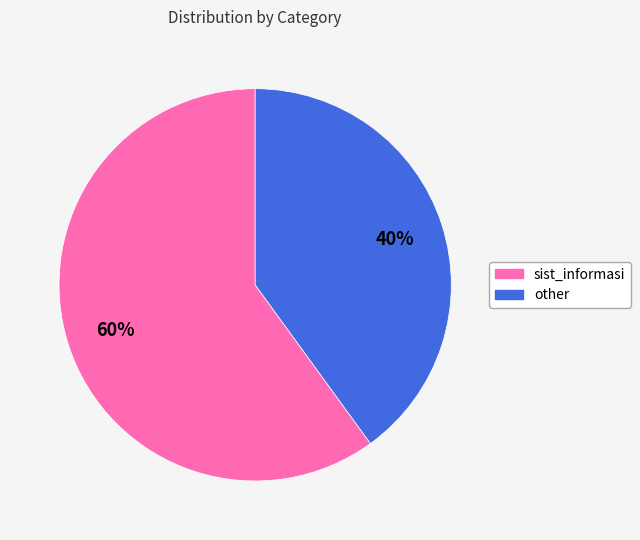

To the nearest percent, what portion does other represent?

40%